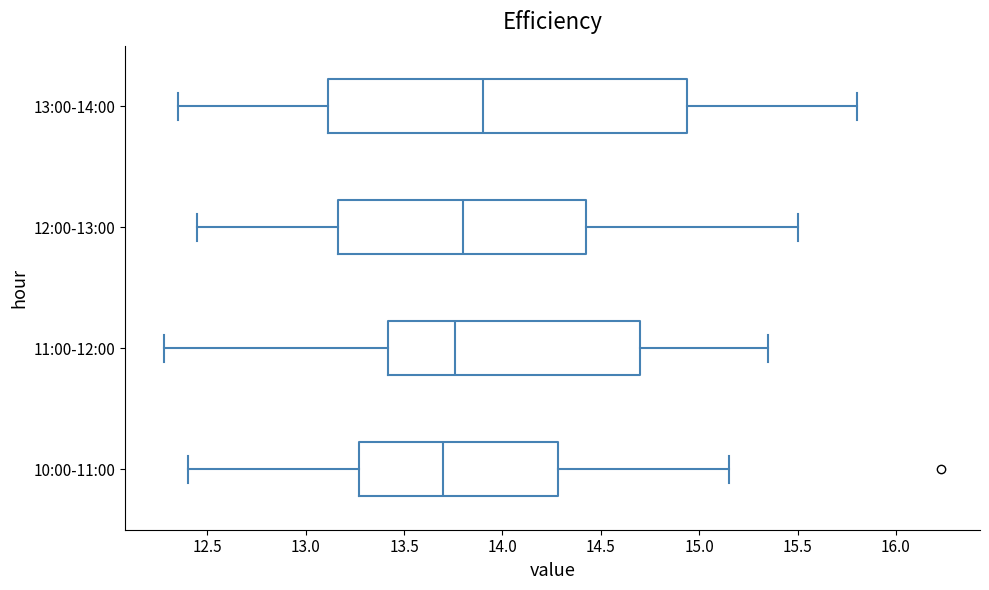

Which box is the widest, from its left edge to its right edge?

13:00-14:00